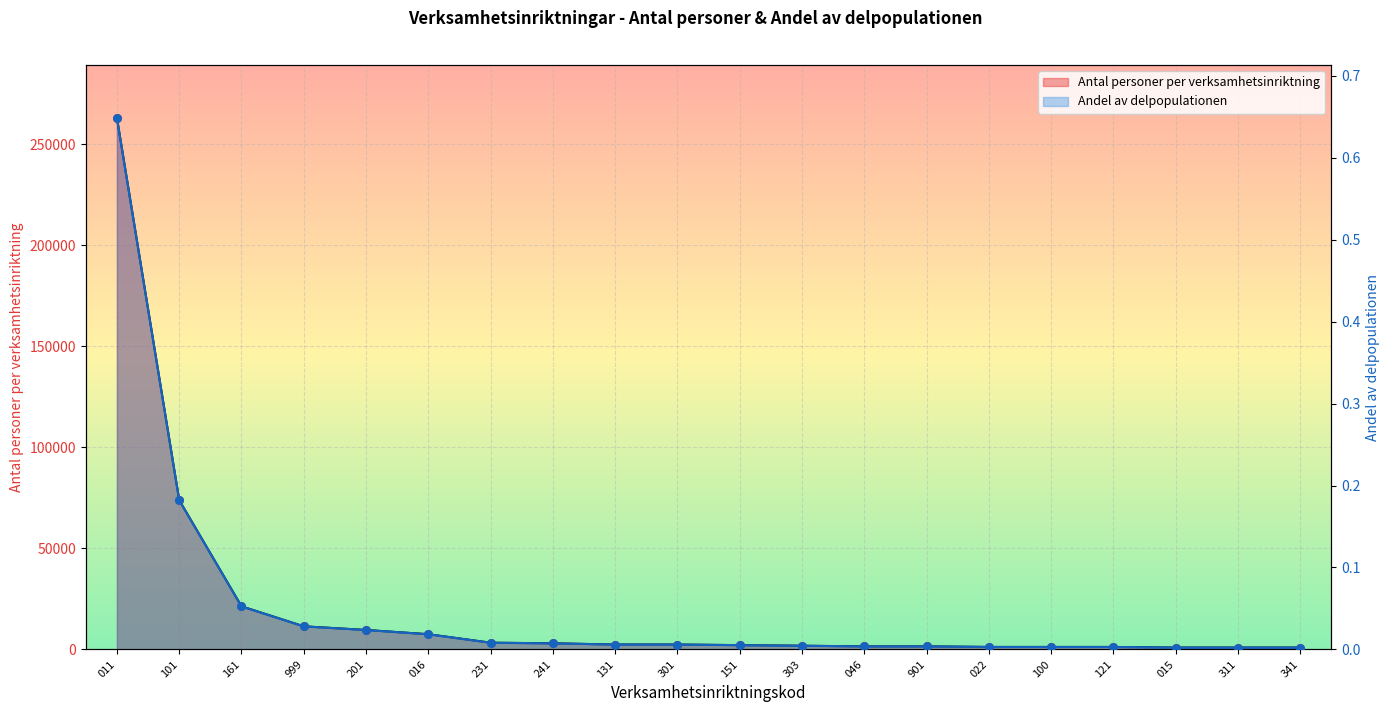

Is the value of Andel av delpopulationen at 015 greater than the value of Antal personer per verksamhetsinriktning at 101?

No